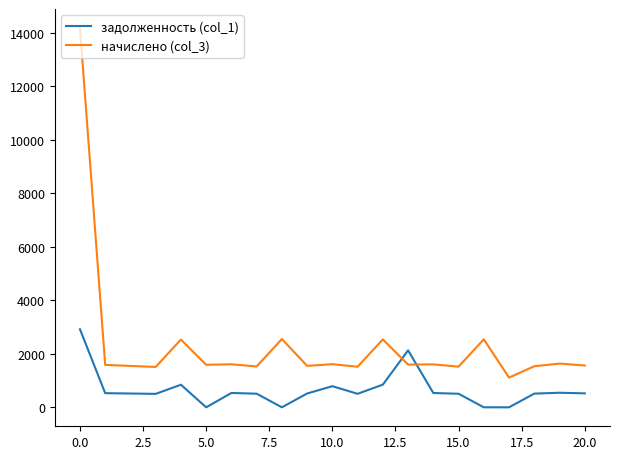

Which series ends up on top after the final intersection of начислено (col_3) and задолженность (col_1)?

начислено (col_3)